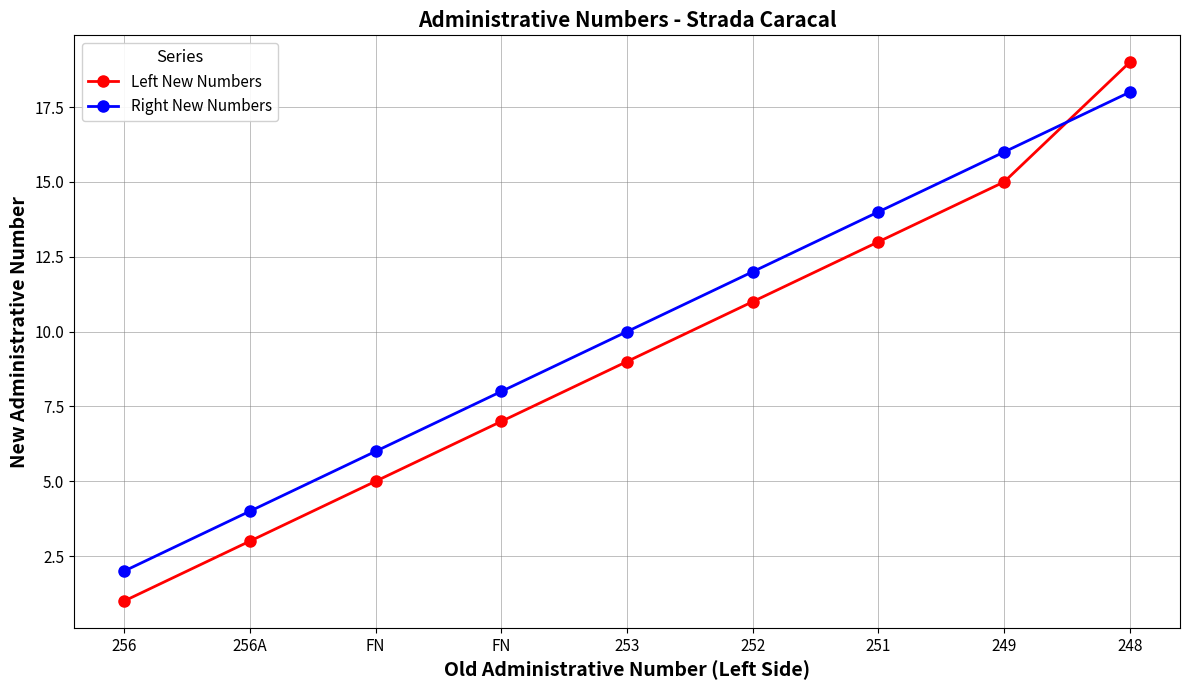

Does the chart have visible grid lines?

Yes